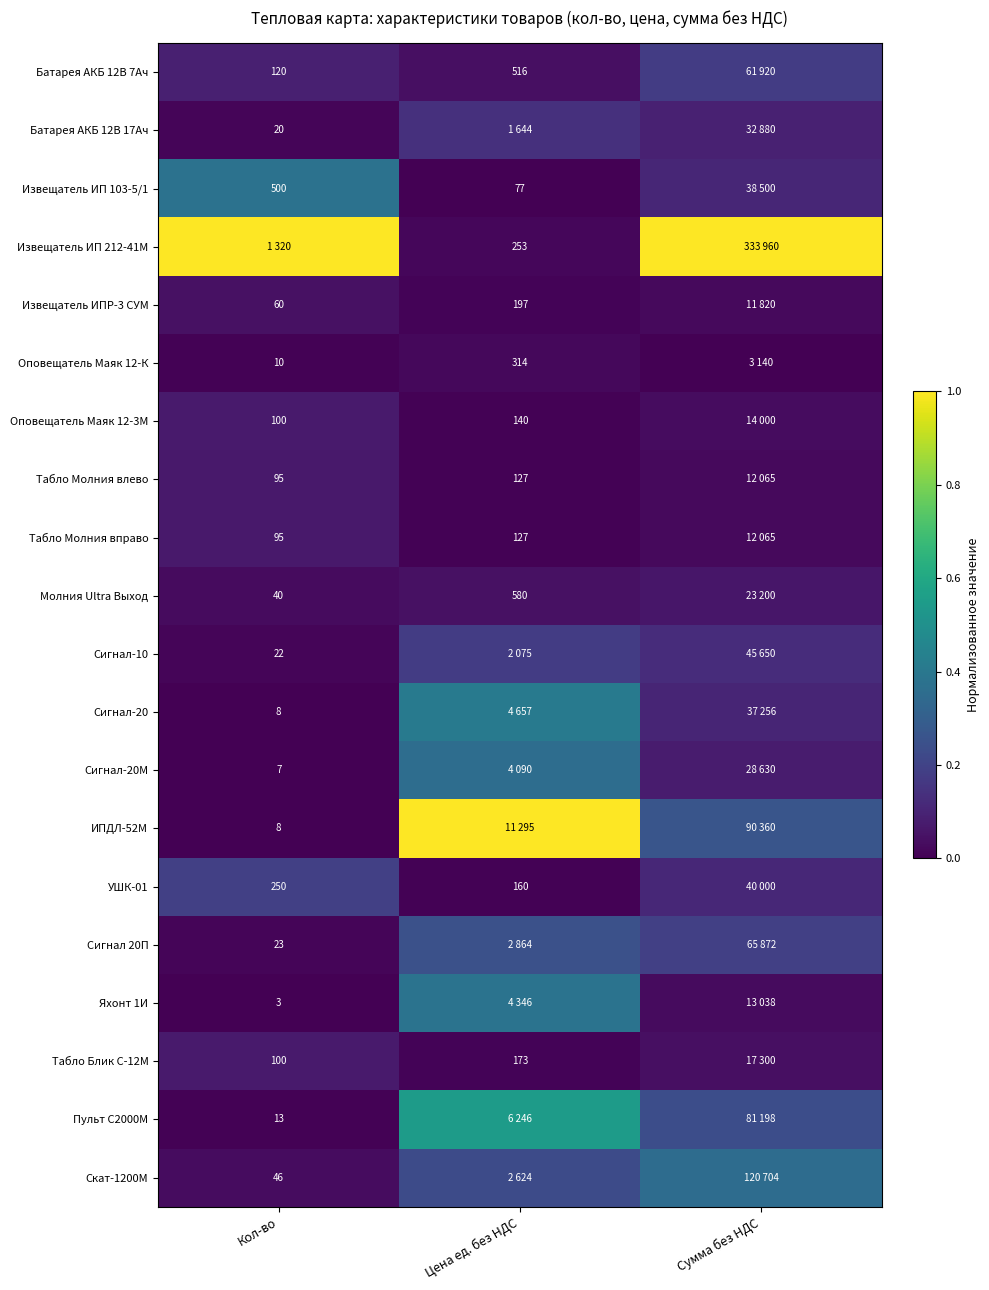

What is the difference between the highest and lowest values at Кол-во?

1.0